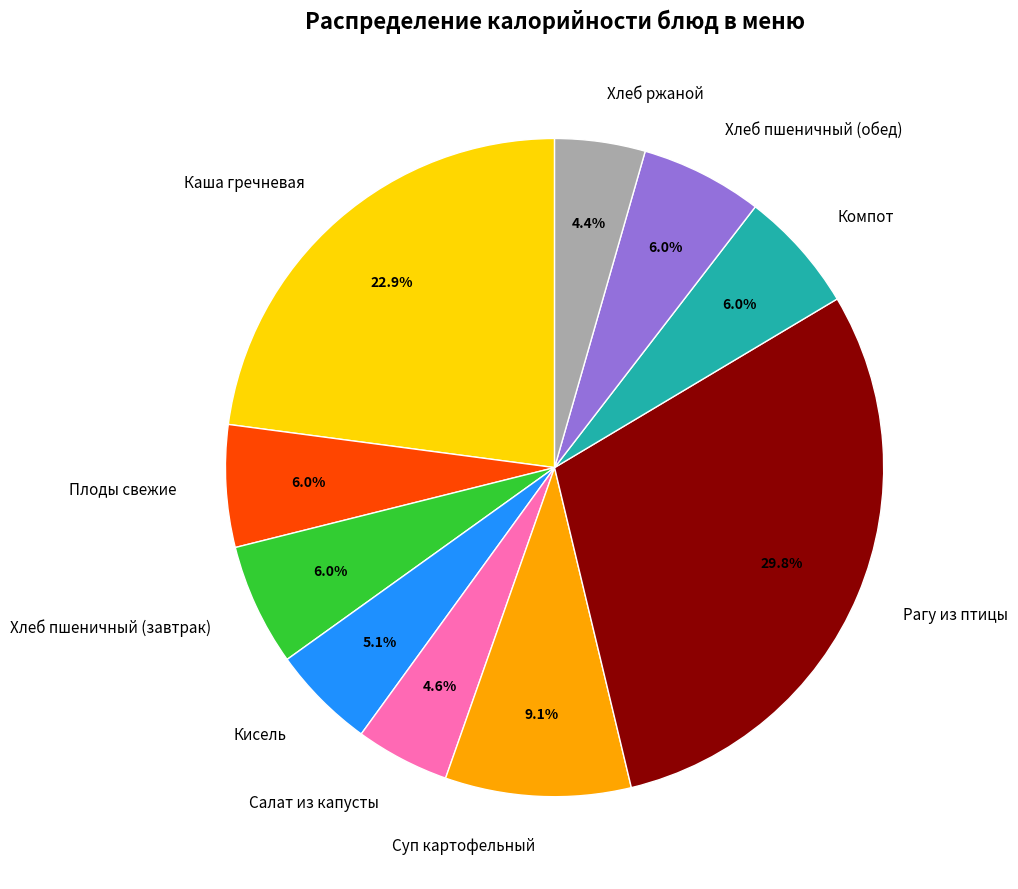

Does any single category account for the majority?

No